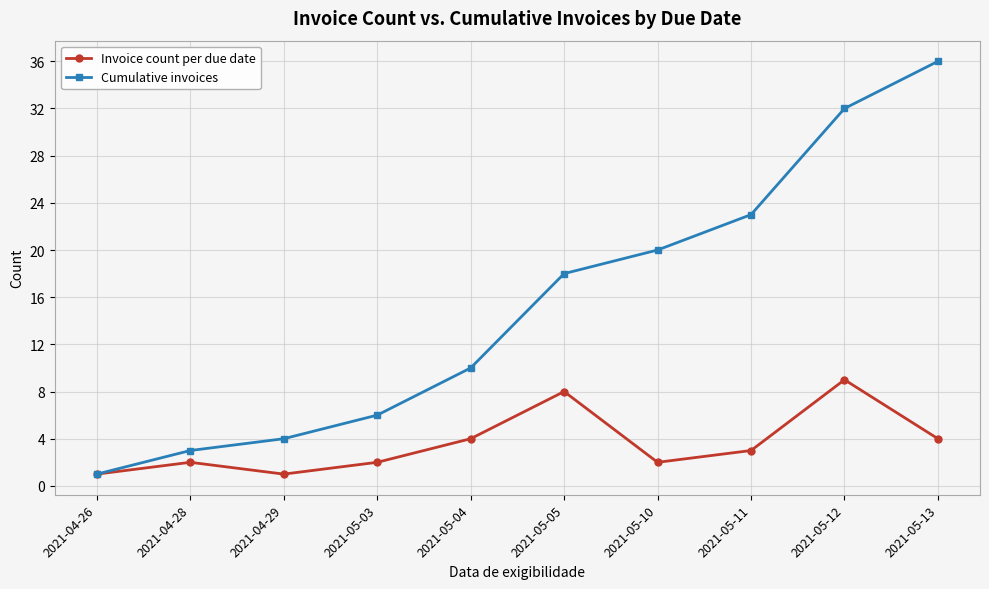

Reading left to right, transcribe all the data shown in this chart.

Invoice count per due date: 1	2	1	2	4	8	2	3	9	4
Cumulative invoices: 1	3	4	6	10	18	20	23	32	36